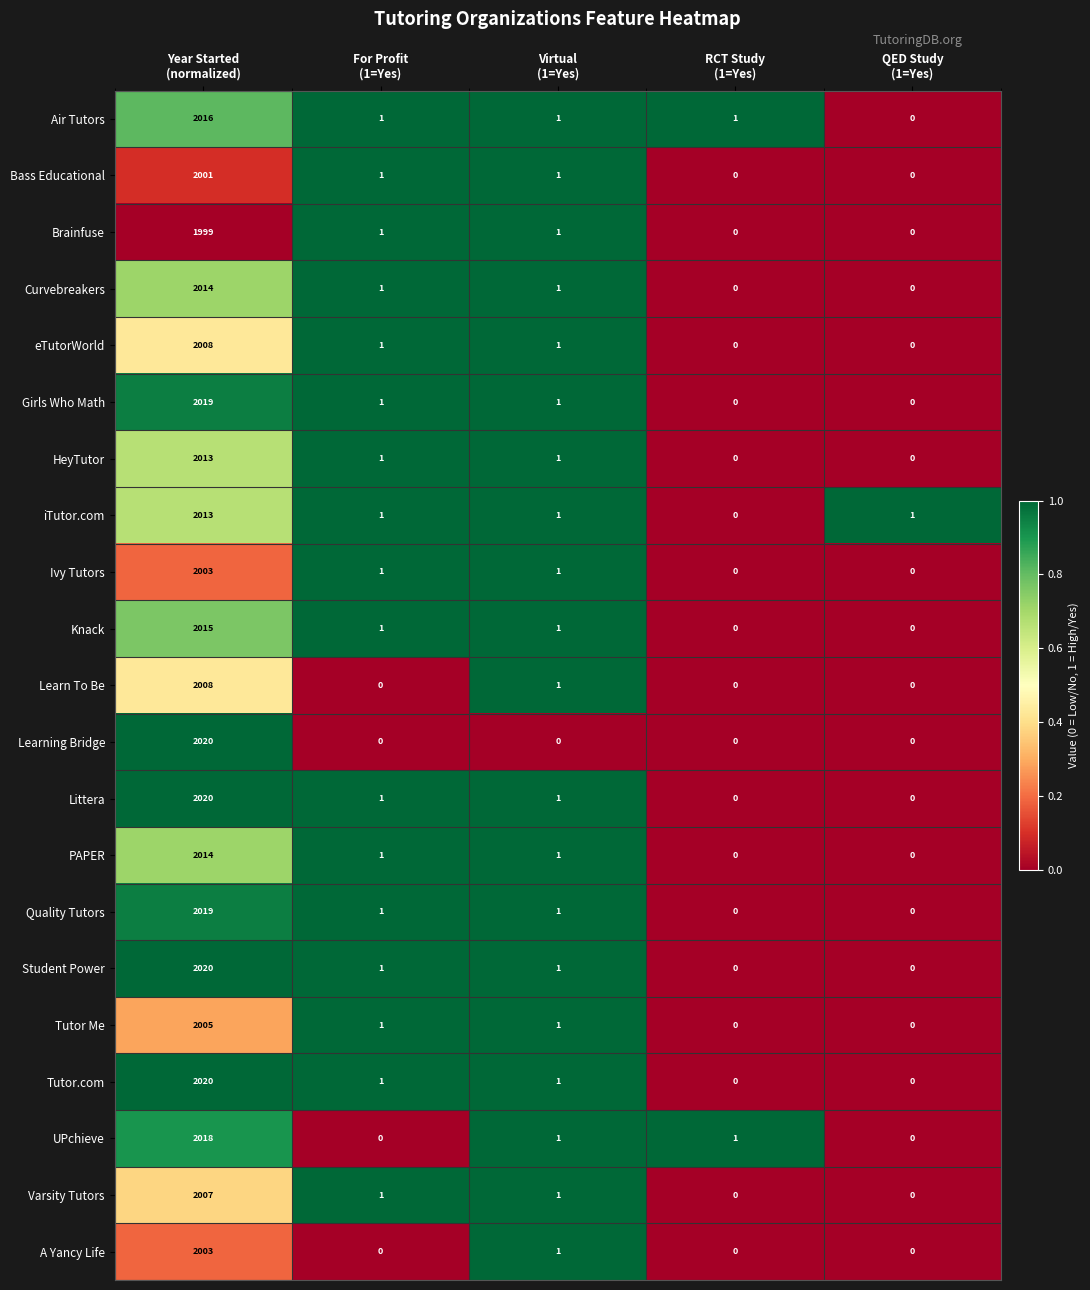

What is the sum of all Varsity Tutors values?

2009